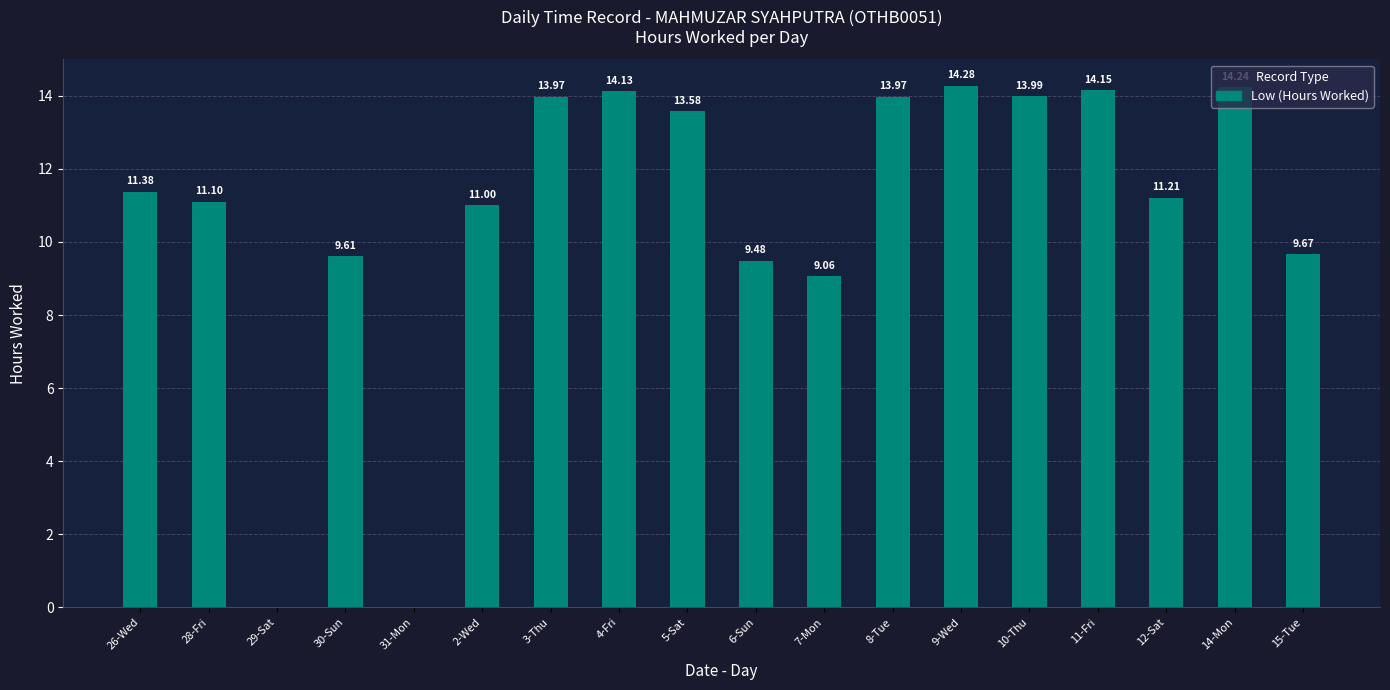

What is the sum of all values?

194.8